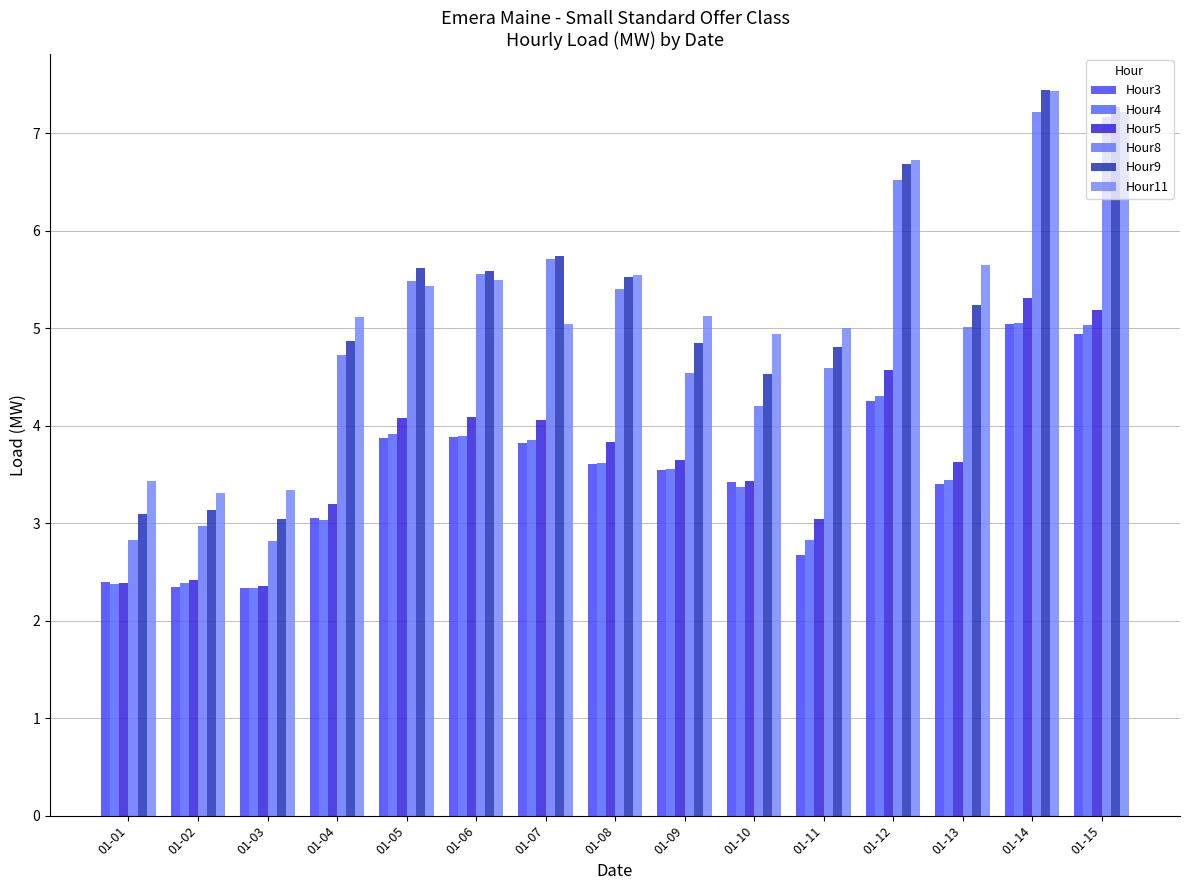

Count the number of categories in the chart.

15